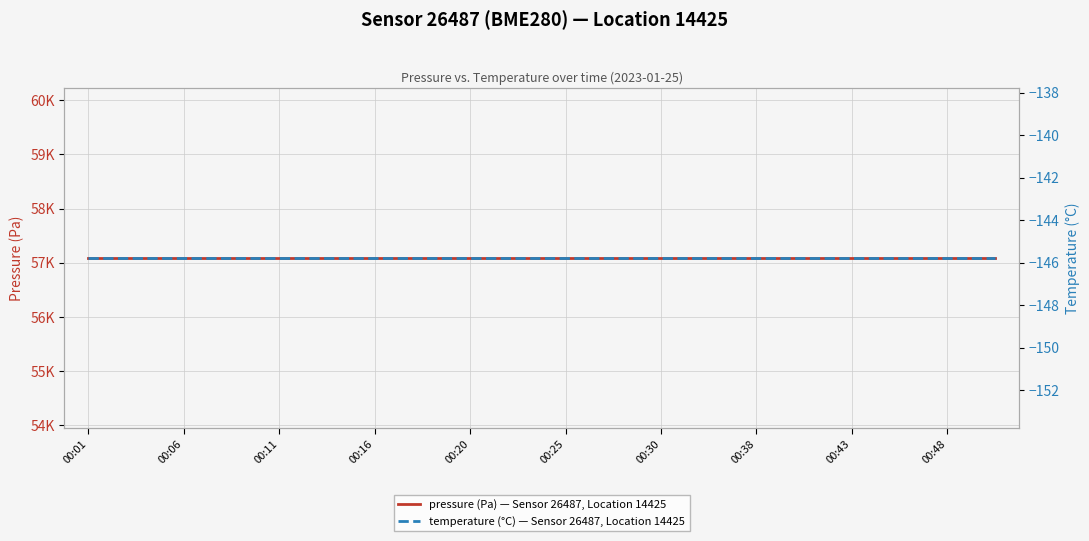

True or false: pressure (Pa) — Sensor 26487, Location 14425 and temperature (°C) — Sensor 26487, Location 14425 intersect in this chart.

False